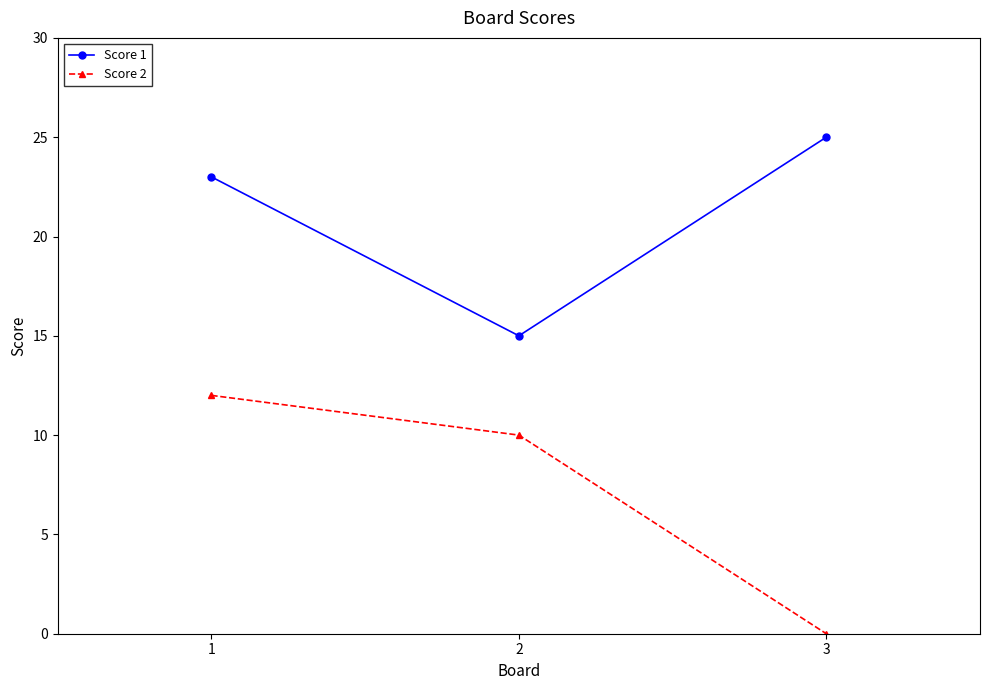

Reading right to left, what are all the values shown in this chart?

Score 1: 25	15	23
Score 2: 0	10	12